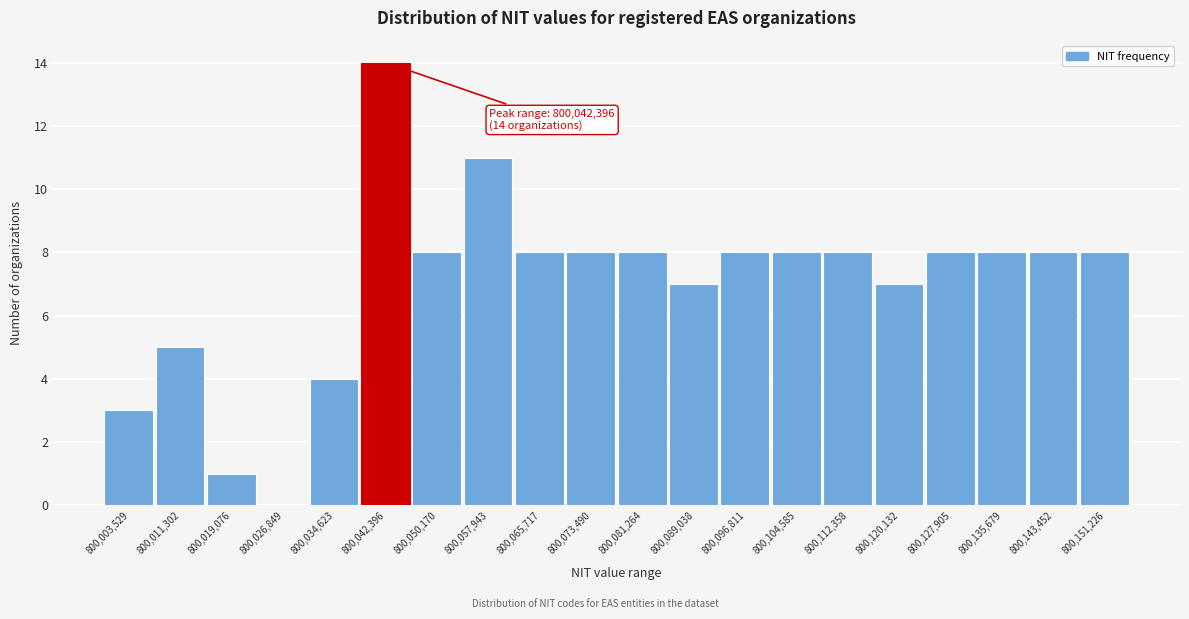

Reading right to left, list all the values displayed in this chart.

800,151,226=8	800,143,452=8	800,135,679=8	800,127,905=8	800,120,132=7	800,112,358=8	800,104,585=8	800,096,811=8	800,089,038=7	800,081,264=8	800,073,490=8	800,065,717=8	800,057,943=11	800,050,170=8	800,042,396=14	800,034,623=4	800,026,849=0	800,019,076=1	800,011,302=5	800,003,529=3